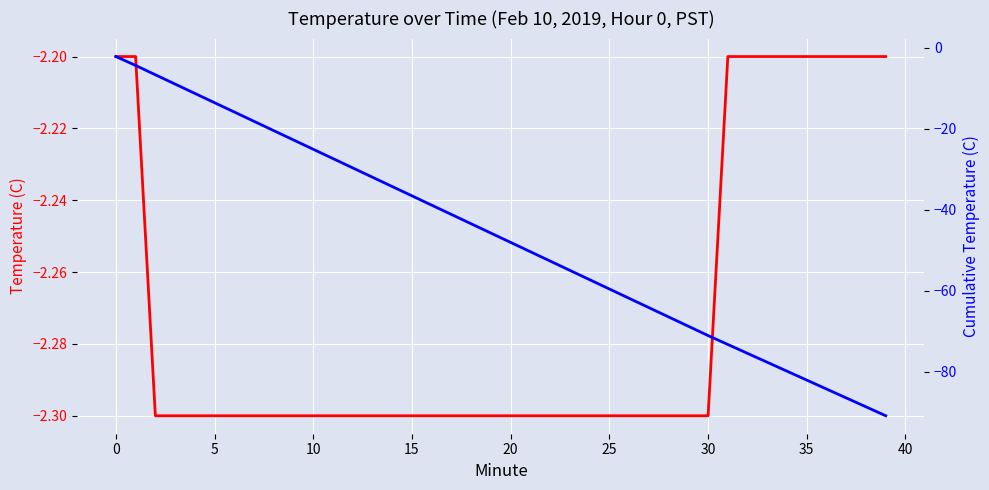

What is the difference between the maximum and minimum values in the Cumulative Temp (C) series?

88.7